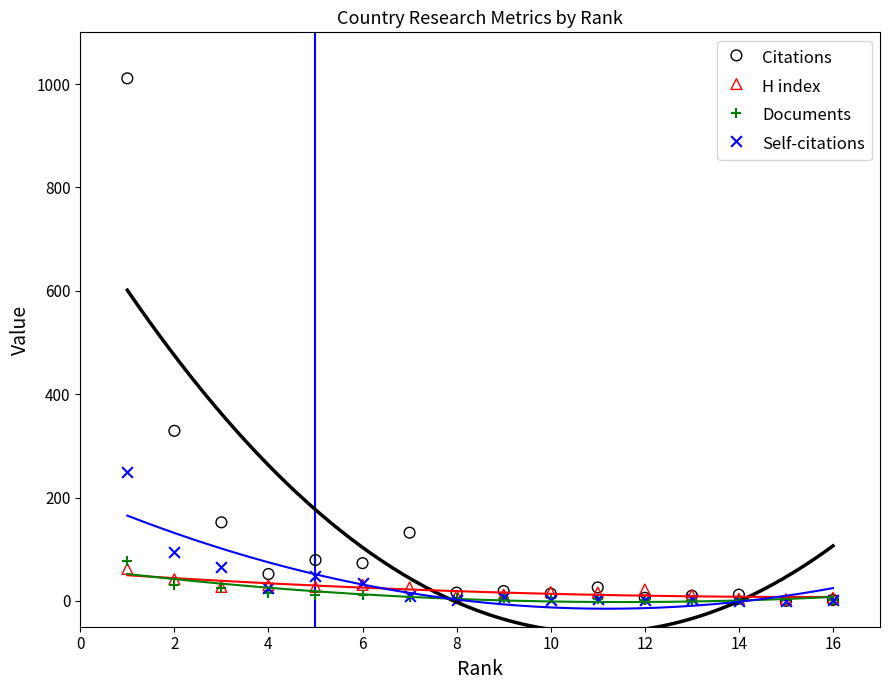

Which series reaches the maximum Y coordinate?

Citations